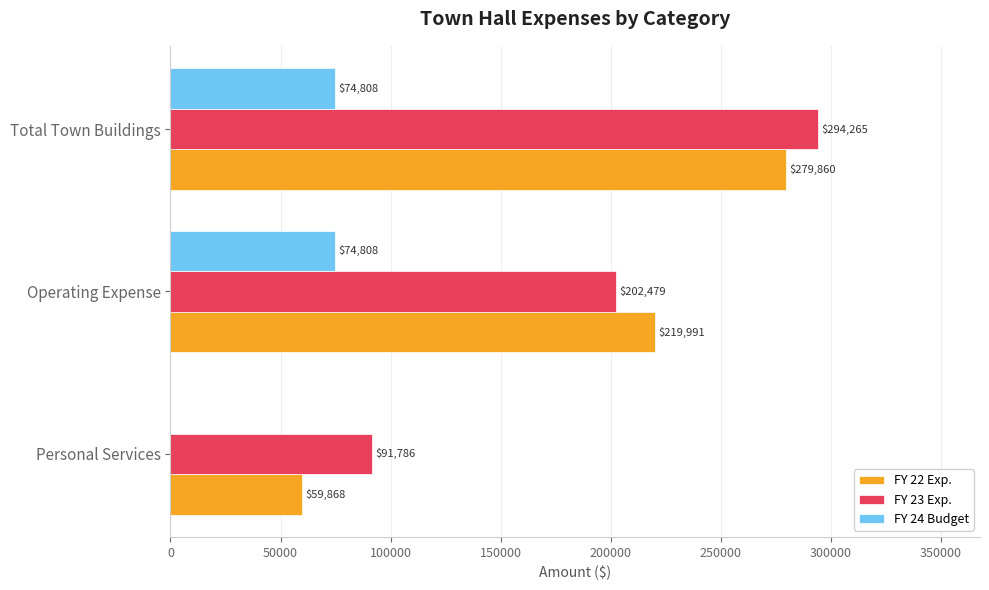

What is the maximum value shown in the chart?

294265.3